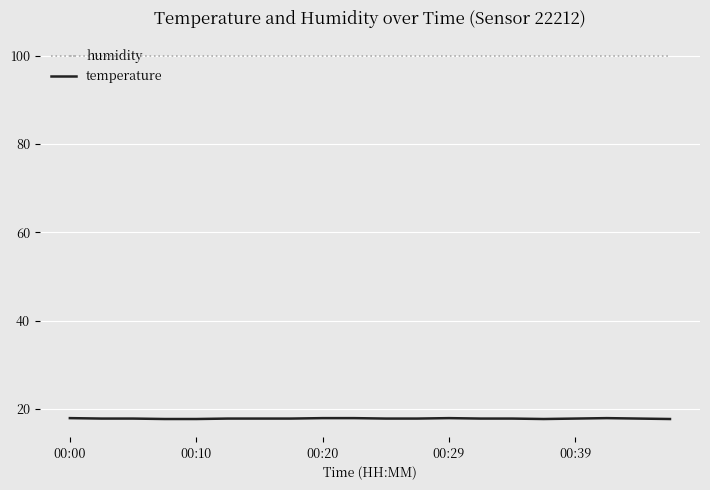

Which series has the largest range (max minus min)?

temperature